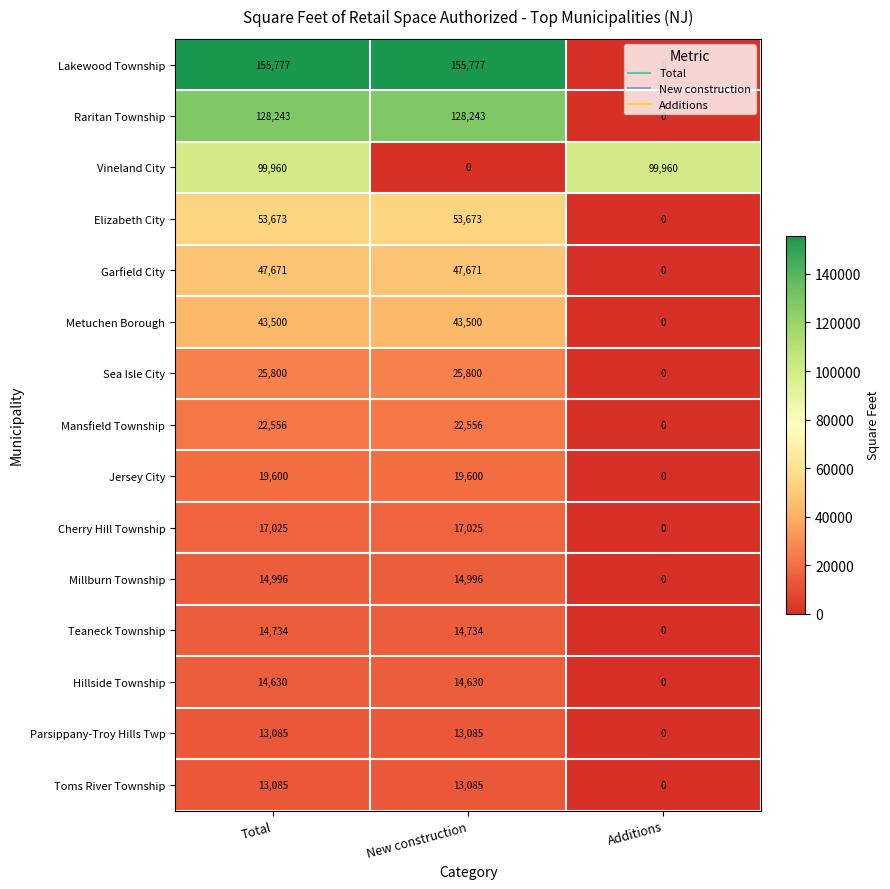

Is it true that Sea Isle City equals 8142 at Total?

False